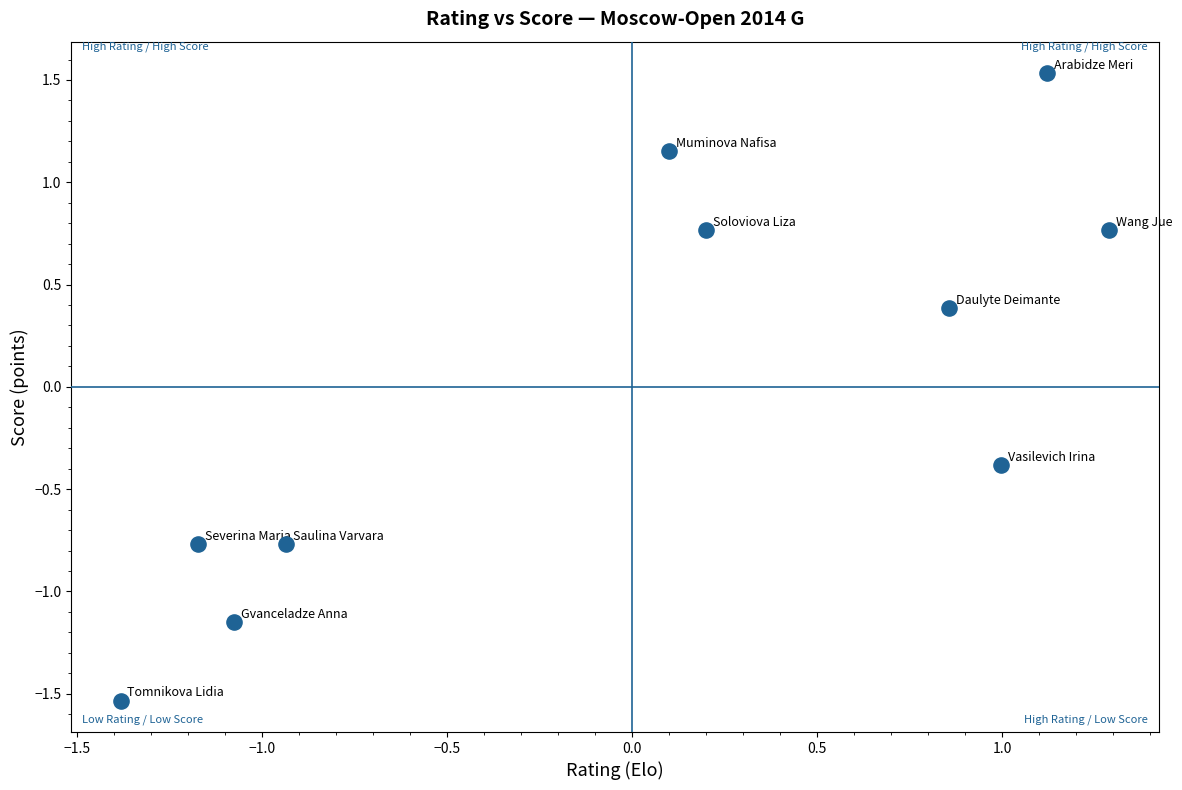

What is the range of Y values (max minus min)?

3.1